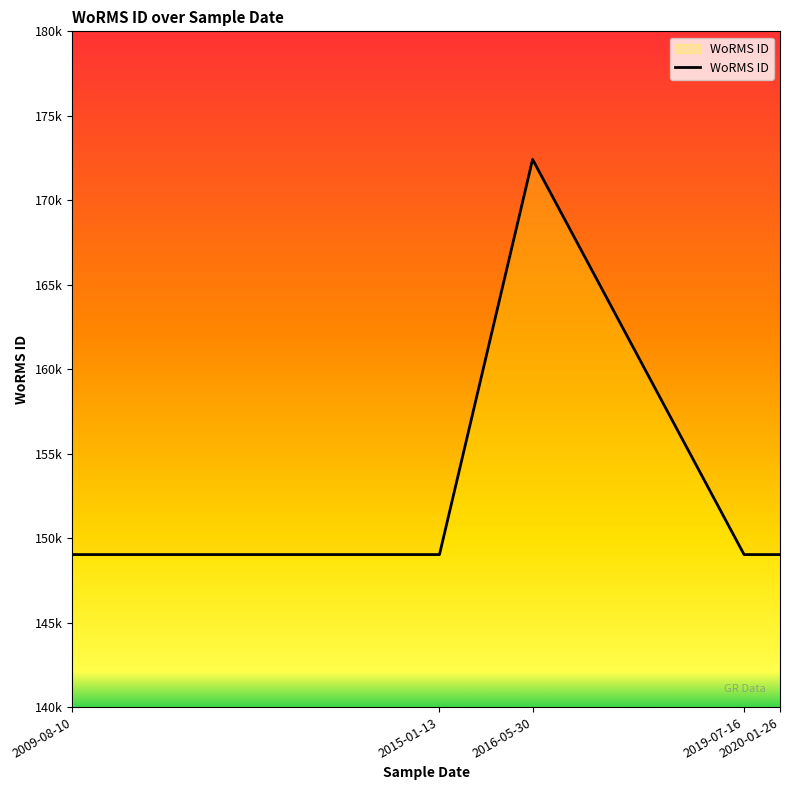

Rank the categories by value from highest to lowest.

2016-05-30, 2009-08-10, 2015-01-13, 2019-07-16, 2020-01-26